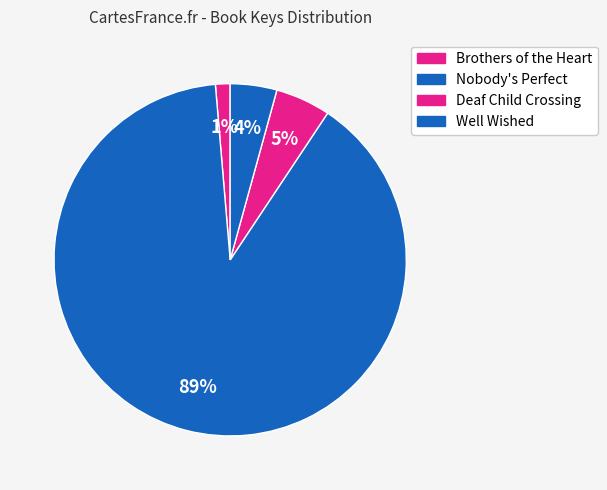

Count the number of slices in the pie.

4